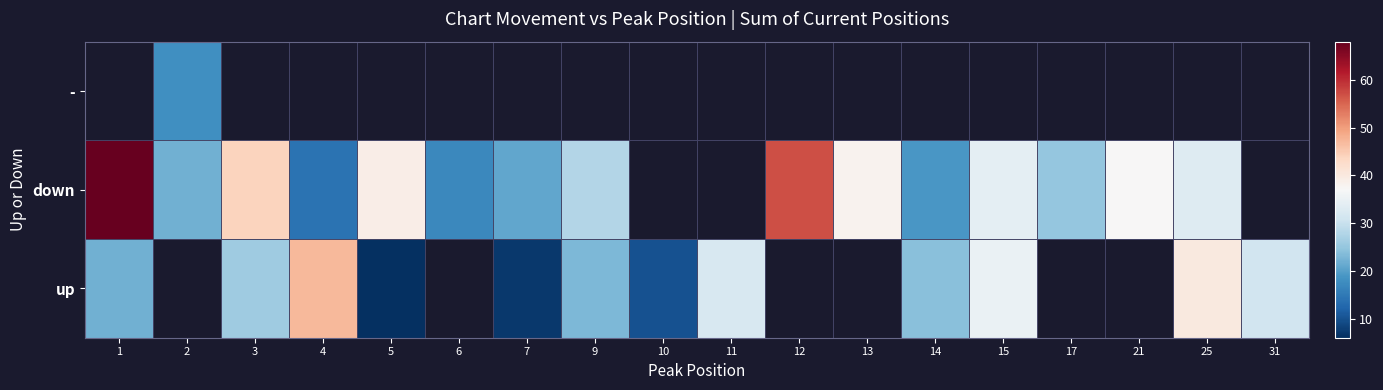

How many values in up are above zero?

12